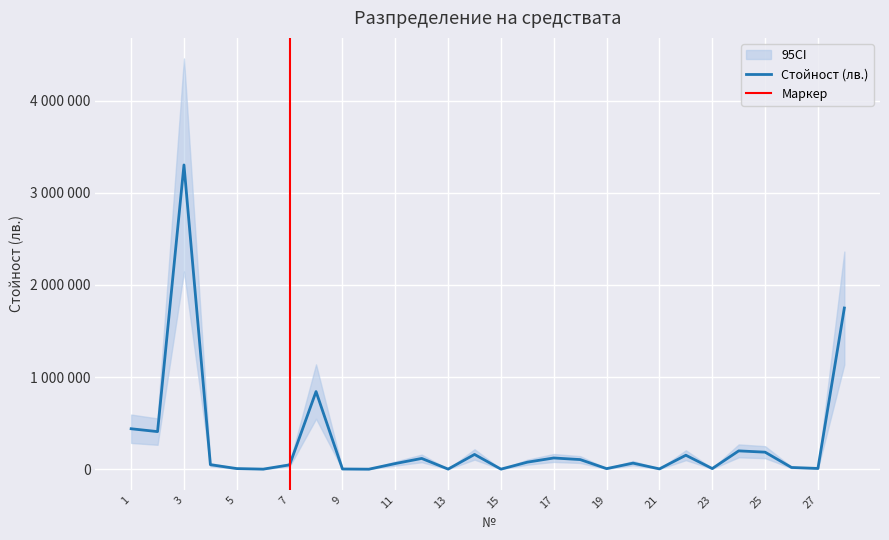

Is it true that the value at 22 is 152781?

True